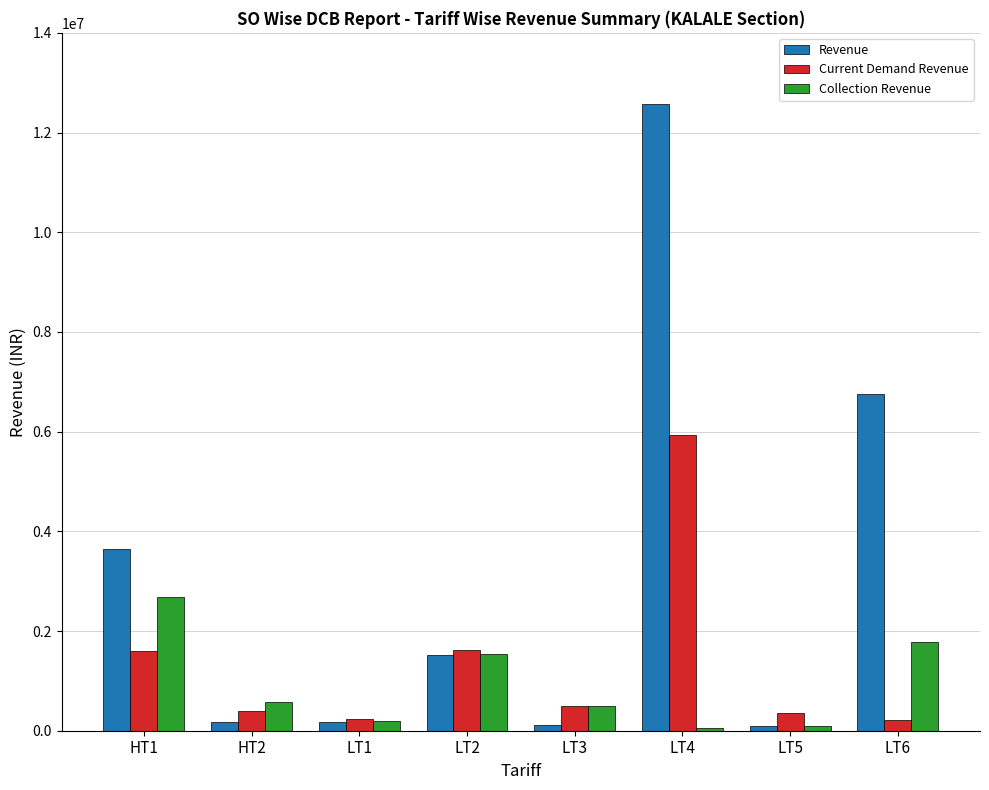

What is the label of the 3rd bar from the right?

LT4